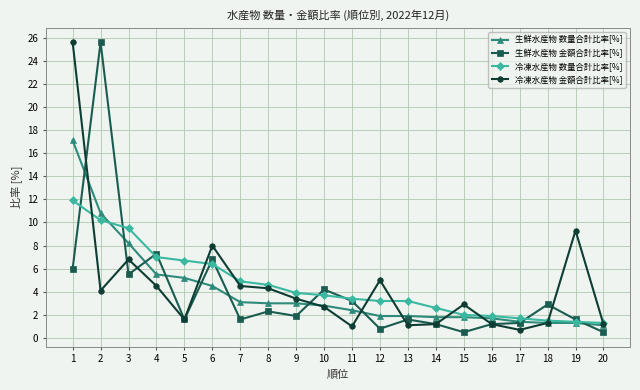

At which label does 冷凍水産物 金額合計比率[%] reach its peak?

1